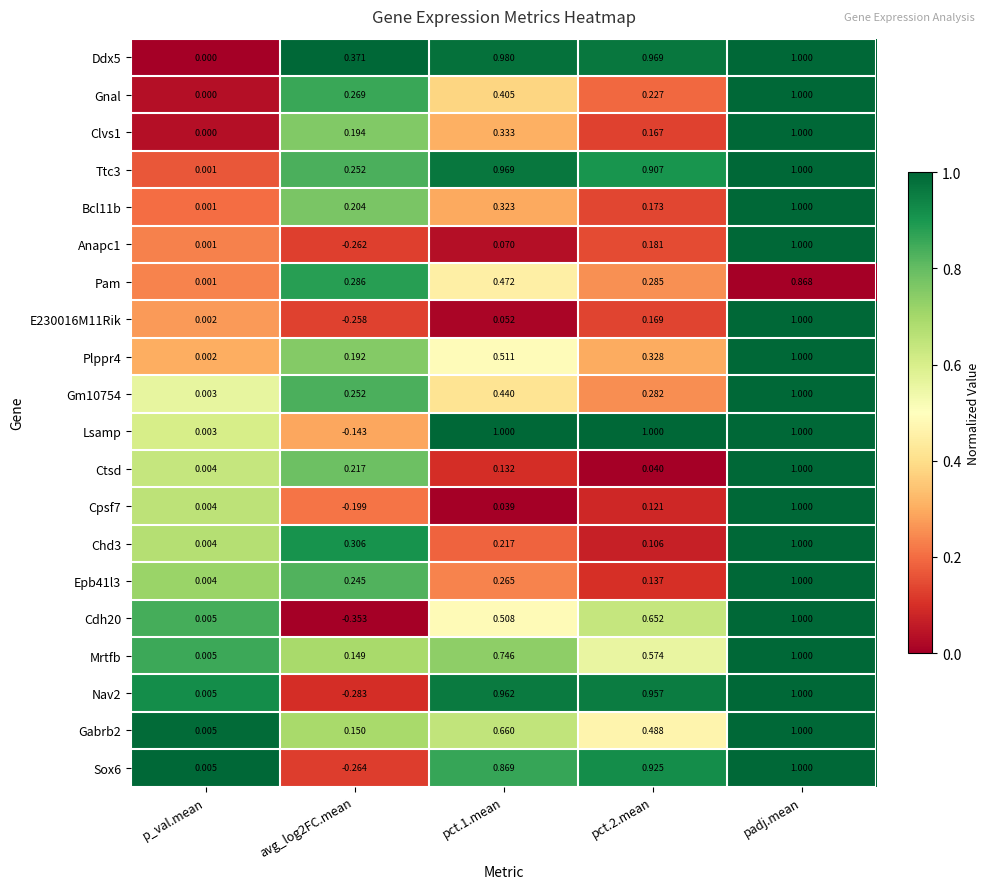

At which category is the sum across all series the highest?

padj.mean